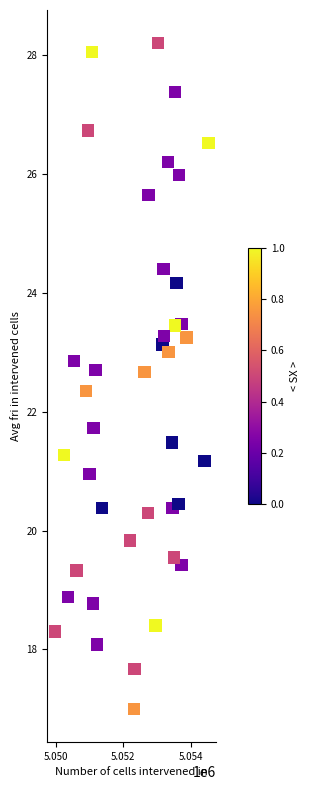

What is the range of Y values (max minus min)?

11.2